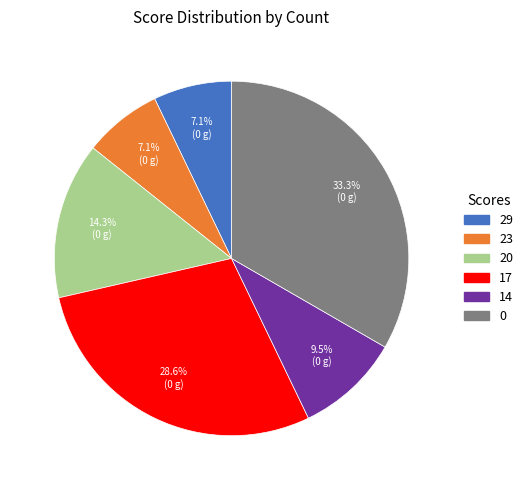

How much of the chart is everything except 14?

90.5%